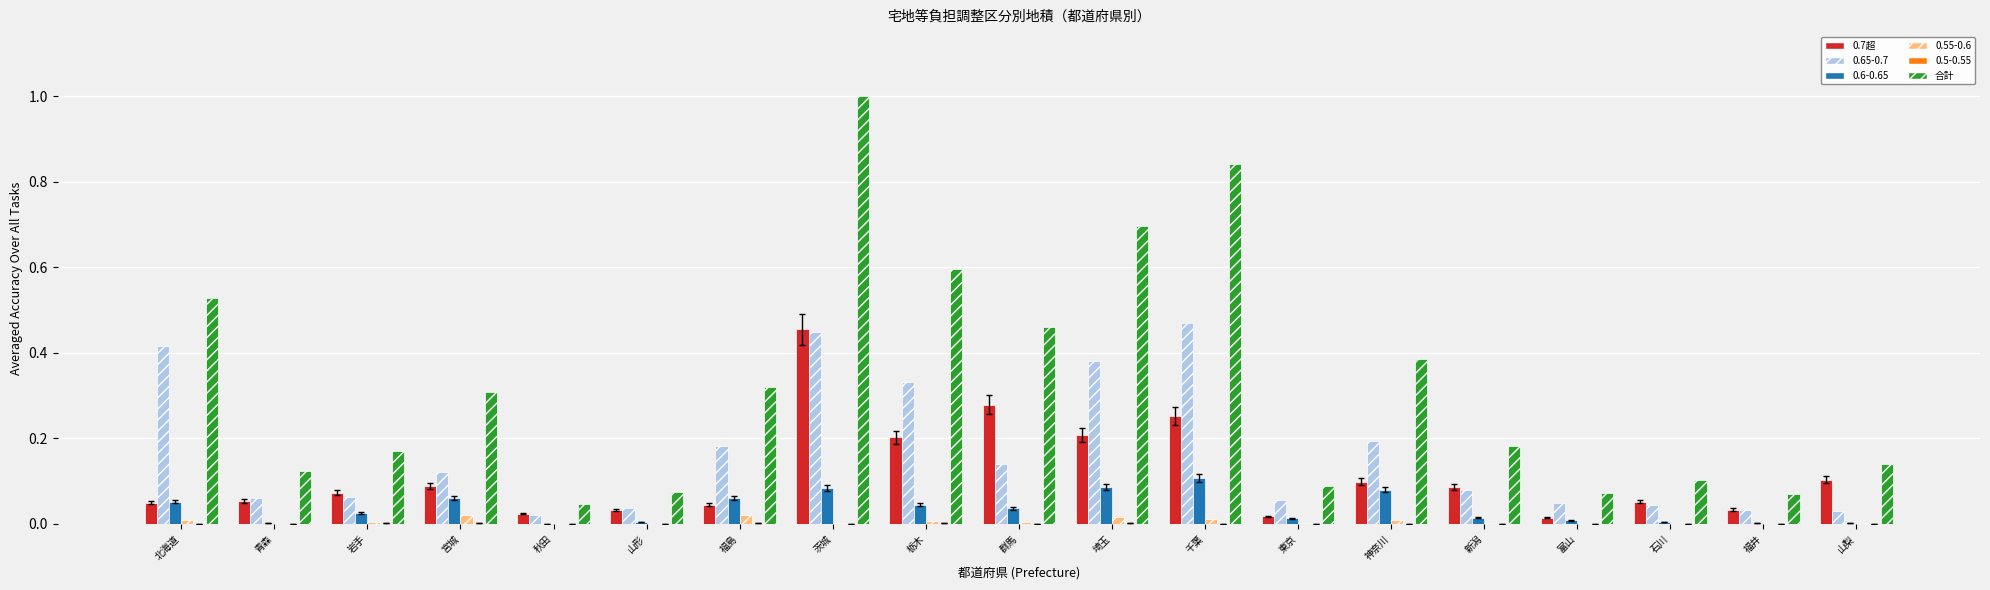

Which series has the largest total across all categories?

合計